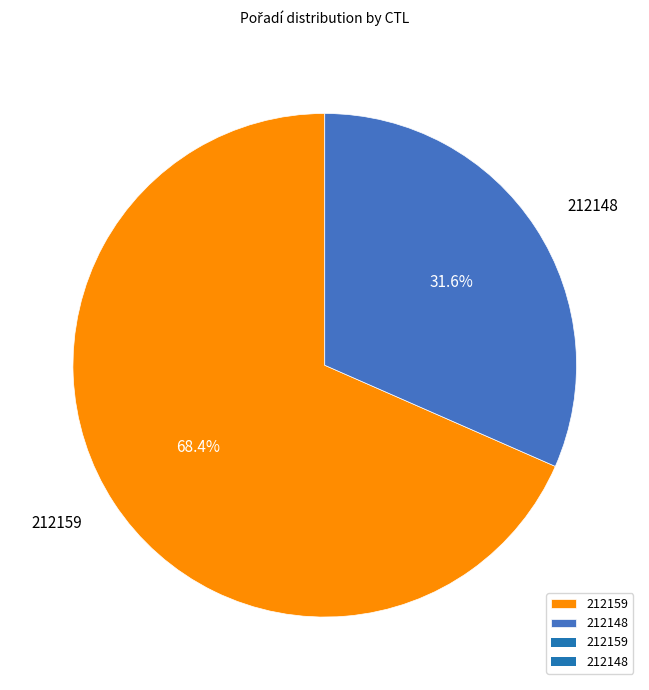

Which category has the biggest portion of the pie?

212159